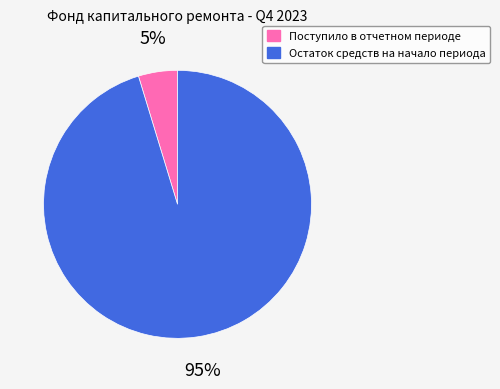

What is the majority slice?

Остаток средств на начало периода